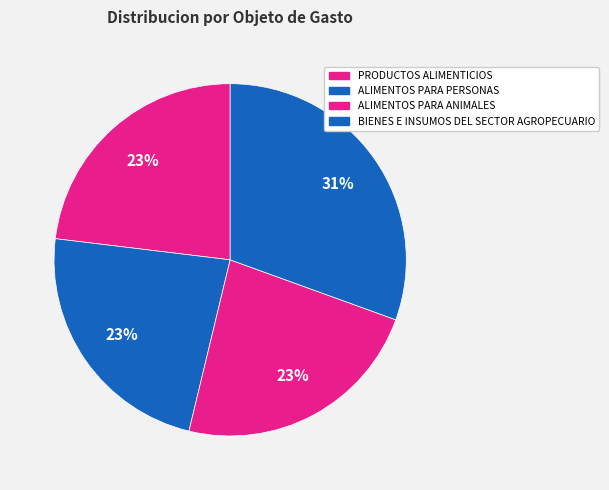

Count the number of slices in the pie.

4